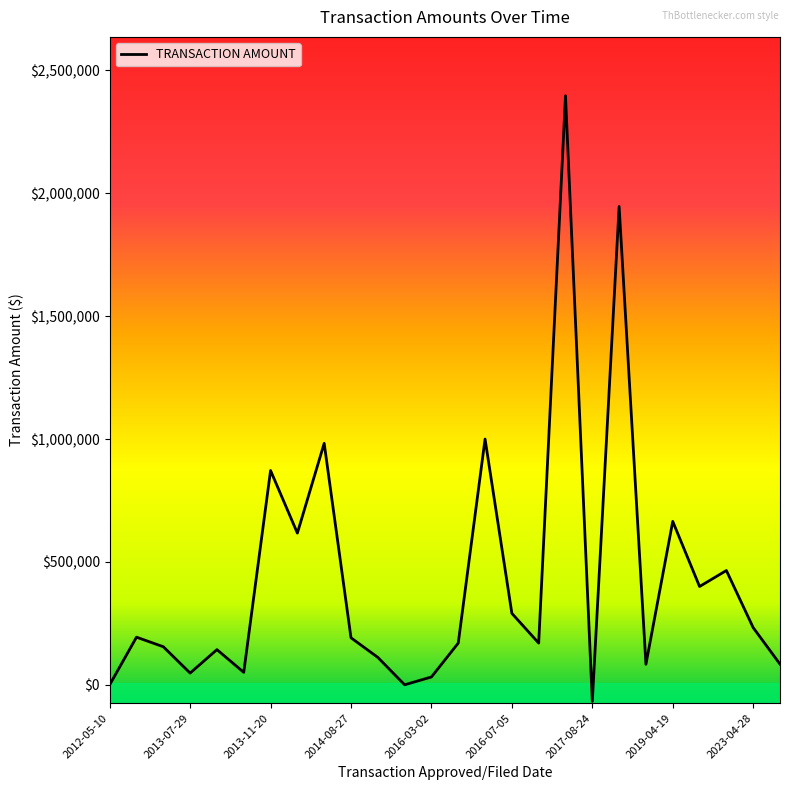

What is the greatest value displayed?

2397055